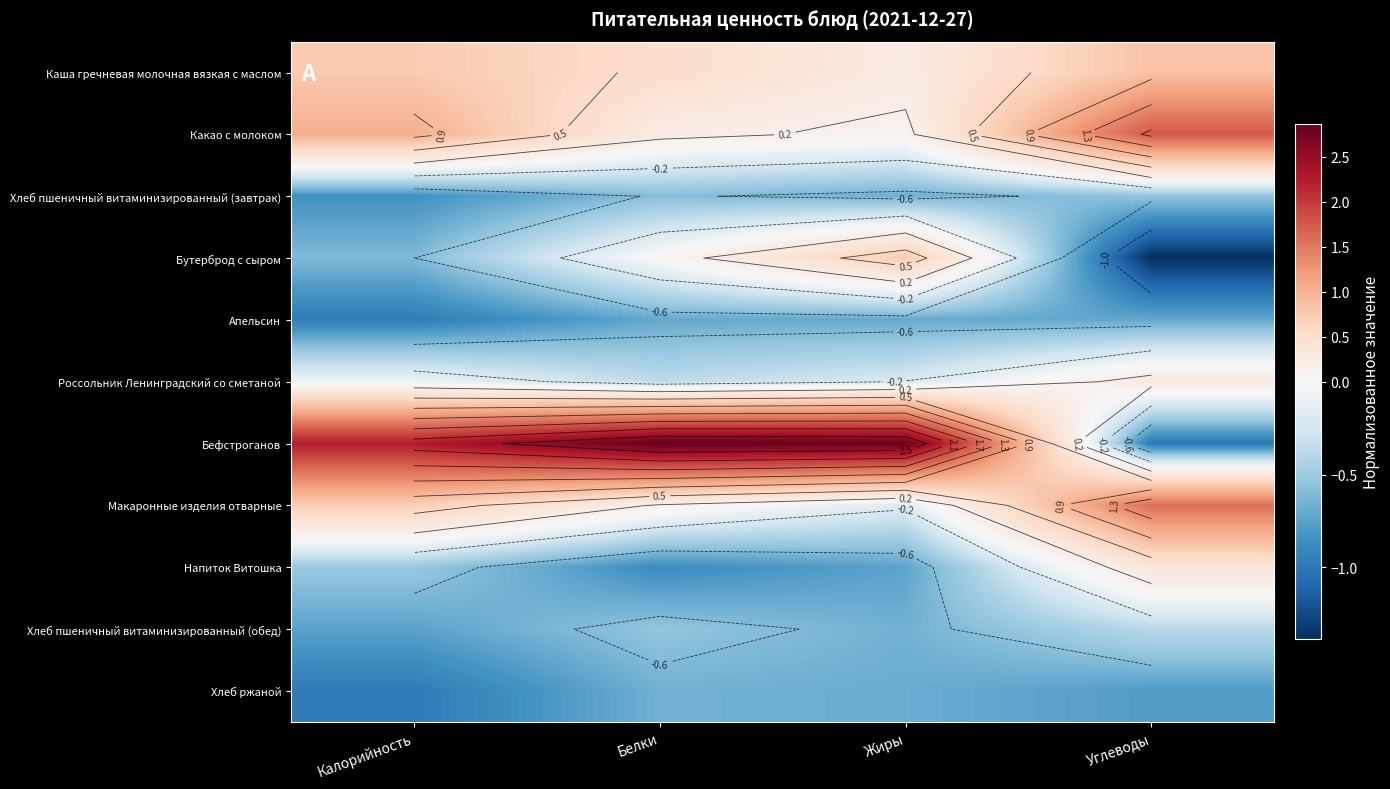

What is the highest value of the Какао с молоком series?

1.8